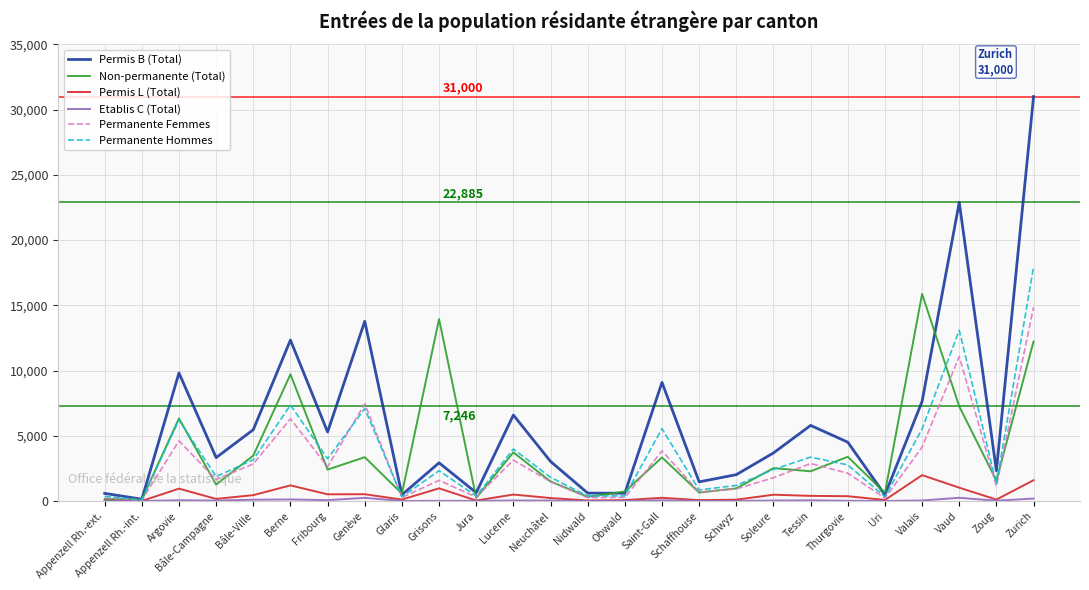

The Permanente Femmes series shows 5492 at Valais. True or false?

False